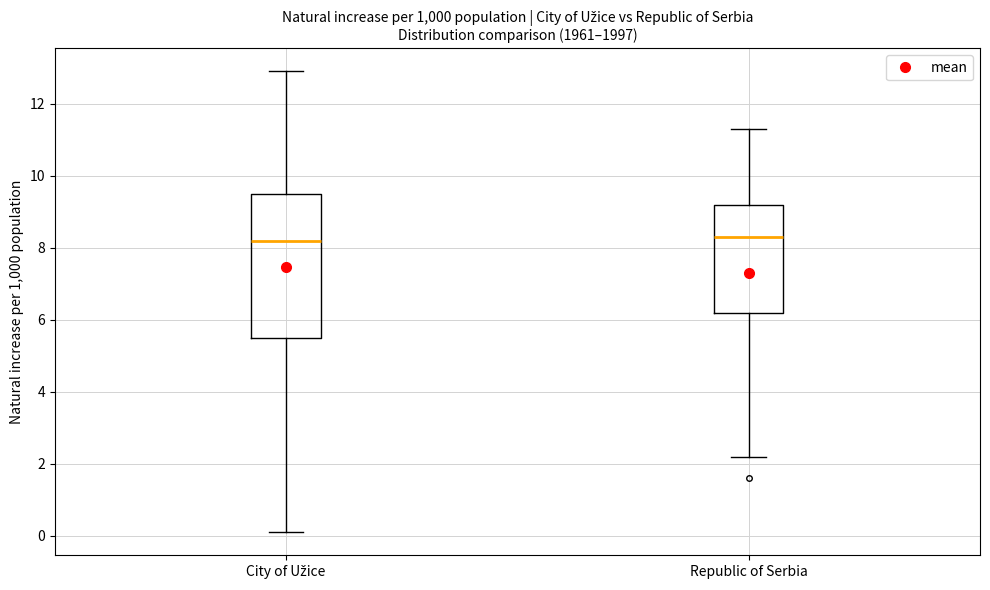

Reading left to right, read every box against the y-axis: the position of its median line, the range the box covers, and the ends of its whiskers. The values are not printed on the chart, so give them approximately, as read against the axis.

City of Užice: median 8.2, box 5.6 to 9.6, whiskers 0.2 to 13.0
Republic of Serbia: median 8.4, box 6.2 to 9.2, whiskers 2.2 to 11.4